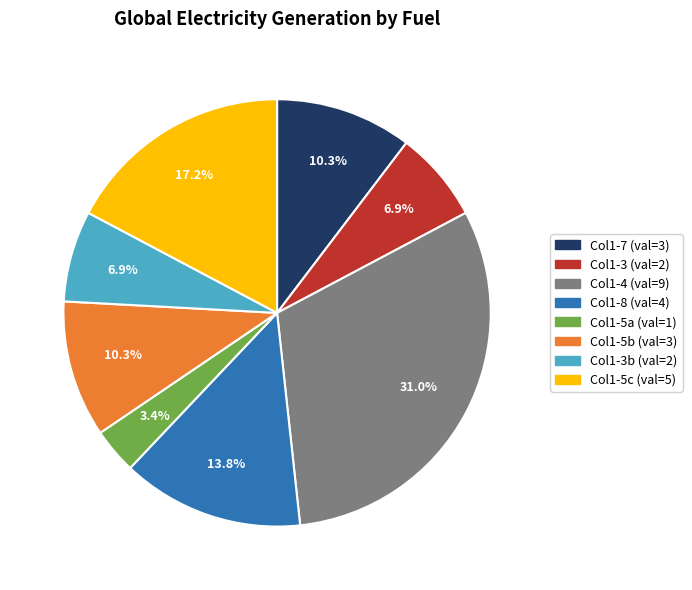

Does any single category account for the majority?

No